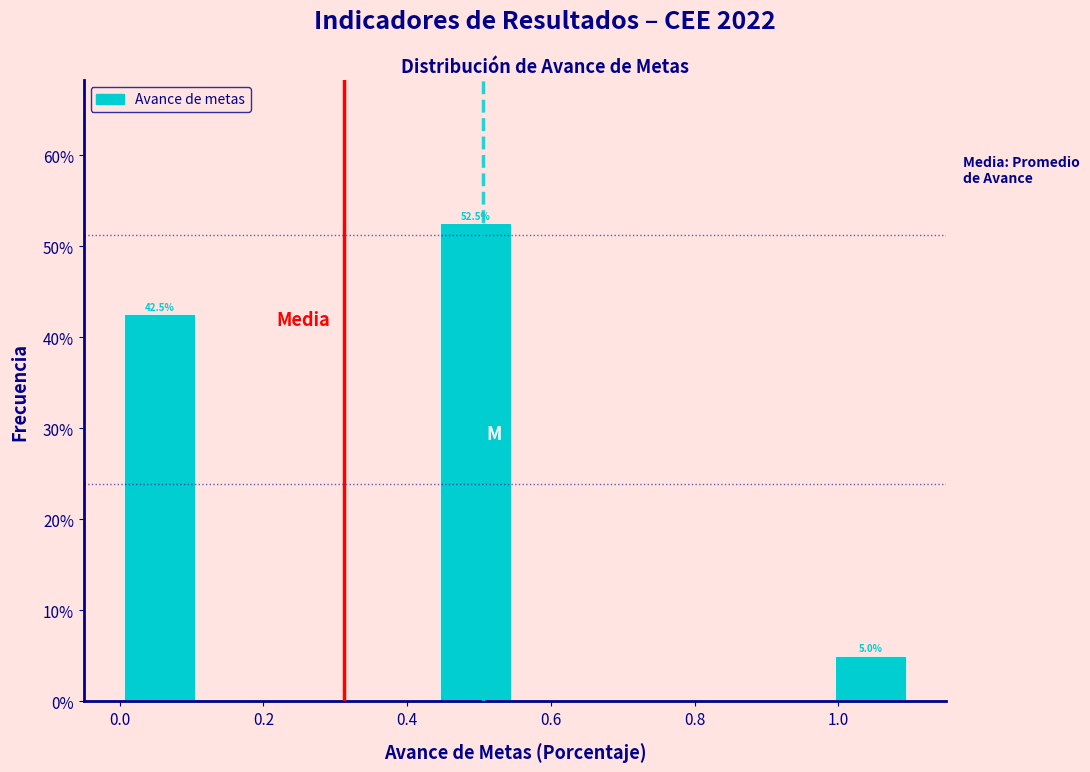

Which range on the x-axis has the tallest bar?

0.44 to 0.55